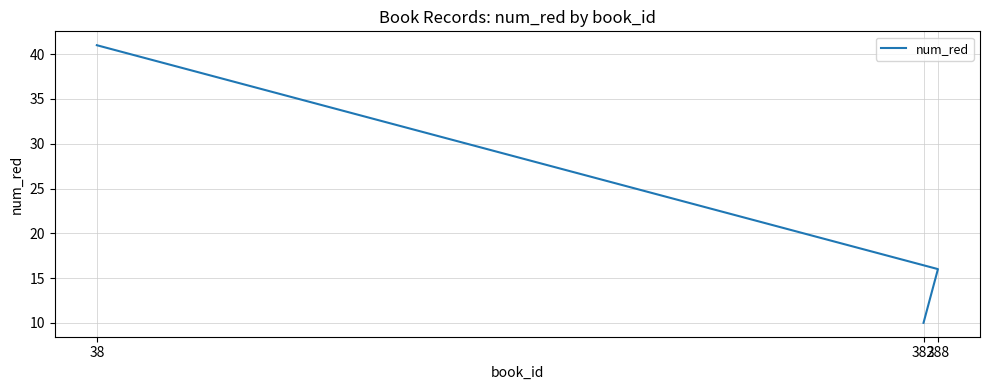

What is the ratio of the value at 382 to the value at 388?

0.6